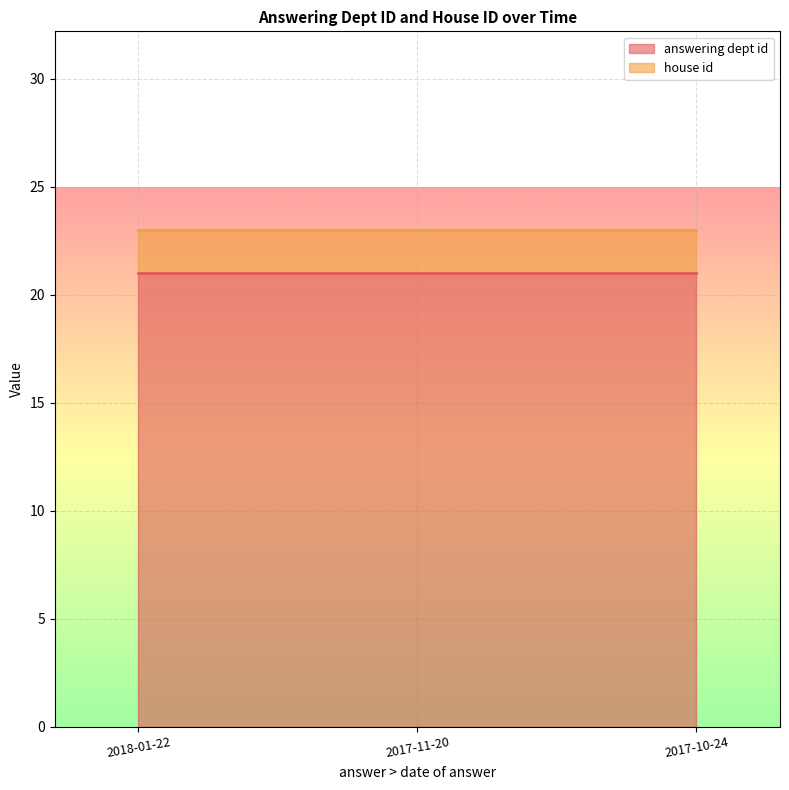

Count the number of data series in this chart.

2